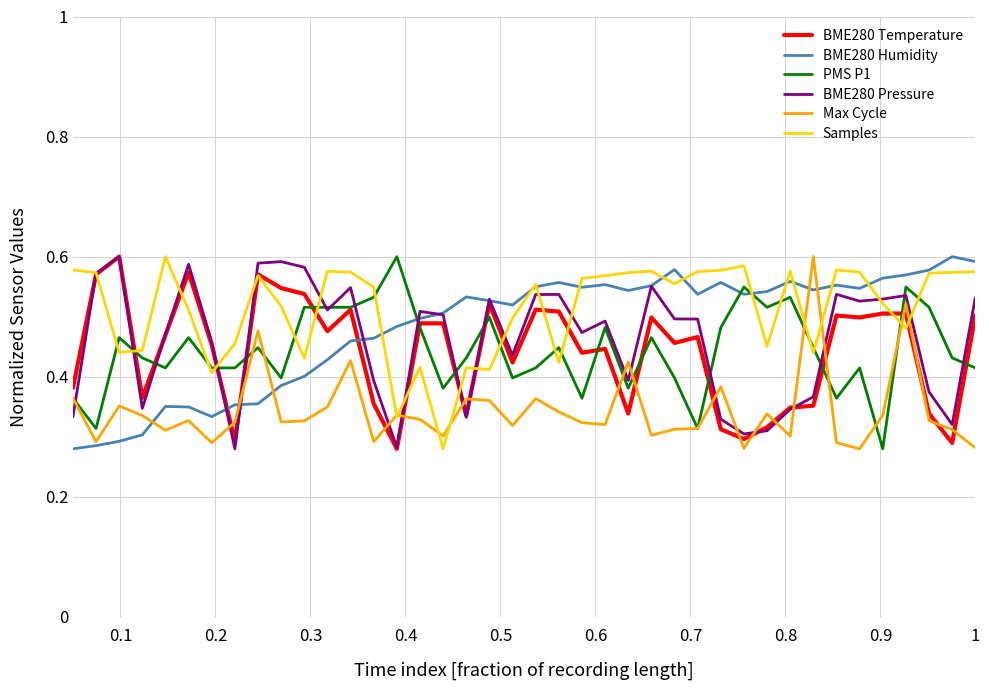

What are all the series names shown in the legend?

BME280 Temperature, BME280 Humidity, PMS P1, BME280 Pressure, Max Cycle, Samples